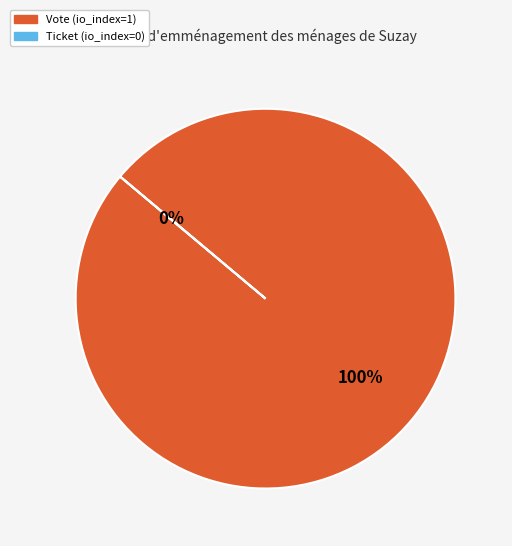

Which category has the smallest portion of the pie?

Ticket